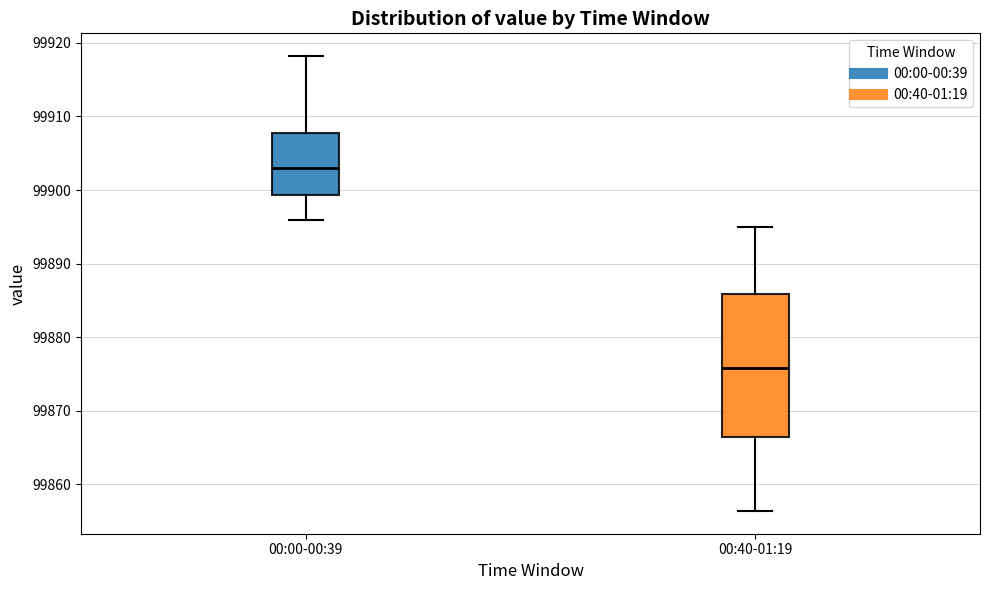

Which box's median line is the lowest?

00:40-01:19